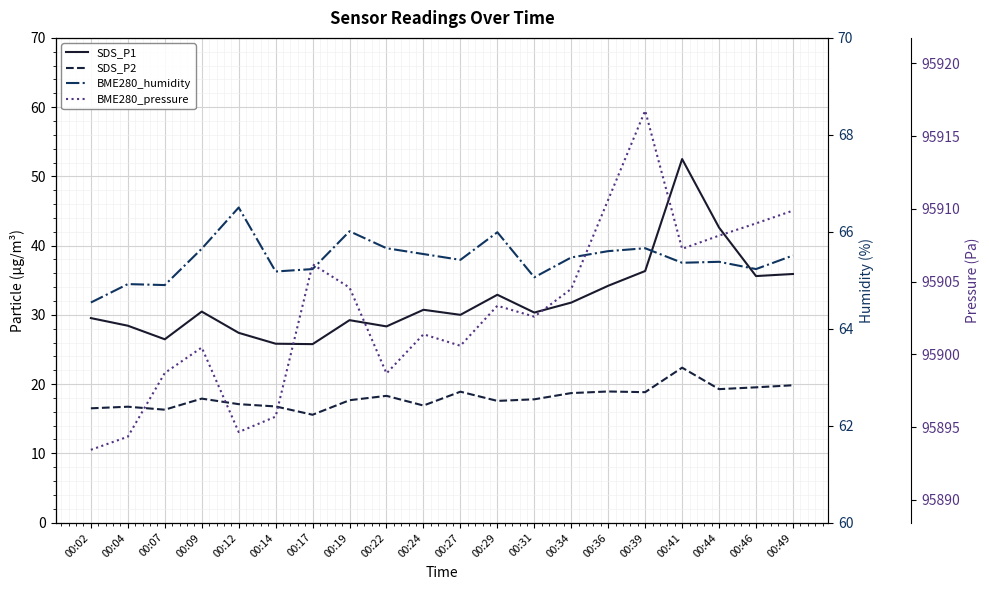

True or false: SDS_P2 has a value of 27.6 at 00:49.

False